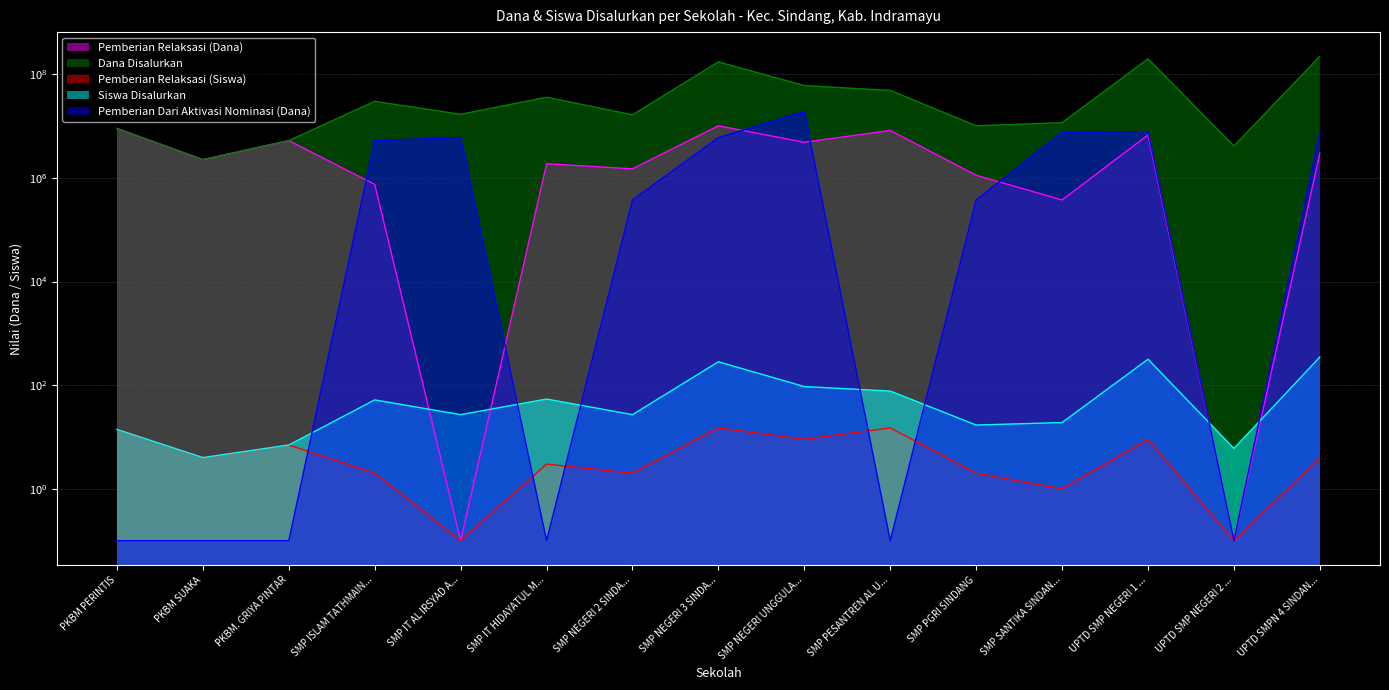

Reading left to right, extract all data points from this chart.

Pemberian Relaksasi (Dana): 9000000.0	2250000.0	5250000.0	750000.0	0.1	1875000.0	1500000.0	10125000.0	4875000.0	8250000.0	1125000.0	375000.0	6750000.0	0.1	3000000.0
Dana Disalurkan: 9000000.0	2250000.0	5250000.0	30000000.0	16875000.0	36000000.0	16500000.0	172875000.0	60375000.0	48750000.0	10125000.0	11625000.0	198750000.0	4125000.0	222000000.0
Pemberian Relaksasi (Siswa): 14.0	4.0	7.0	2.0	0.1	3.0	2.0	15.0	9.0	15.0	2.0	1.0	9.0	0.1	4.0
Siswa Disalurkan: 14.0	4.0	7.0	52.0	27.0	54.0	27.0	283.0	94.0	77.0	17.0	19.0	317.0	6.0	349.0
Pemberian Dari Aktivasi Nominasi (Dana): 0.1	0.1	0.1	5250000.0	6000000.0	0.1	375000.0	6000000.0	19125000.0	0.1	375000.0	7500000.0	7875000.0	0.1	7500000.0